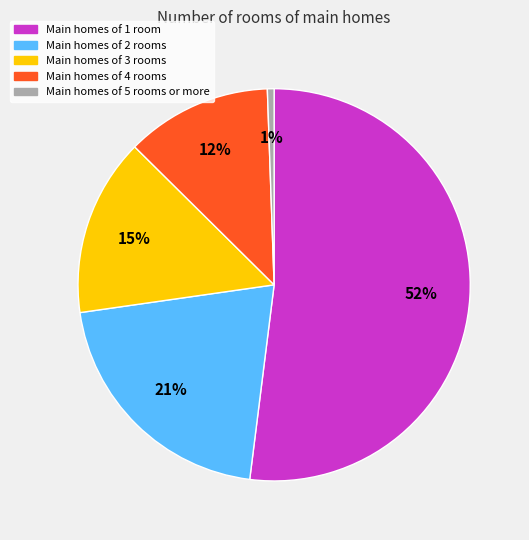

Is there any slice that represents more than half of the pie?

Yes